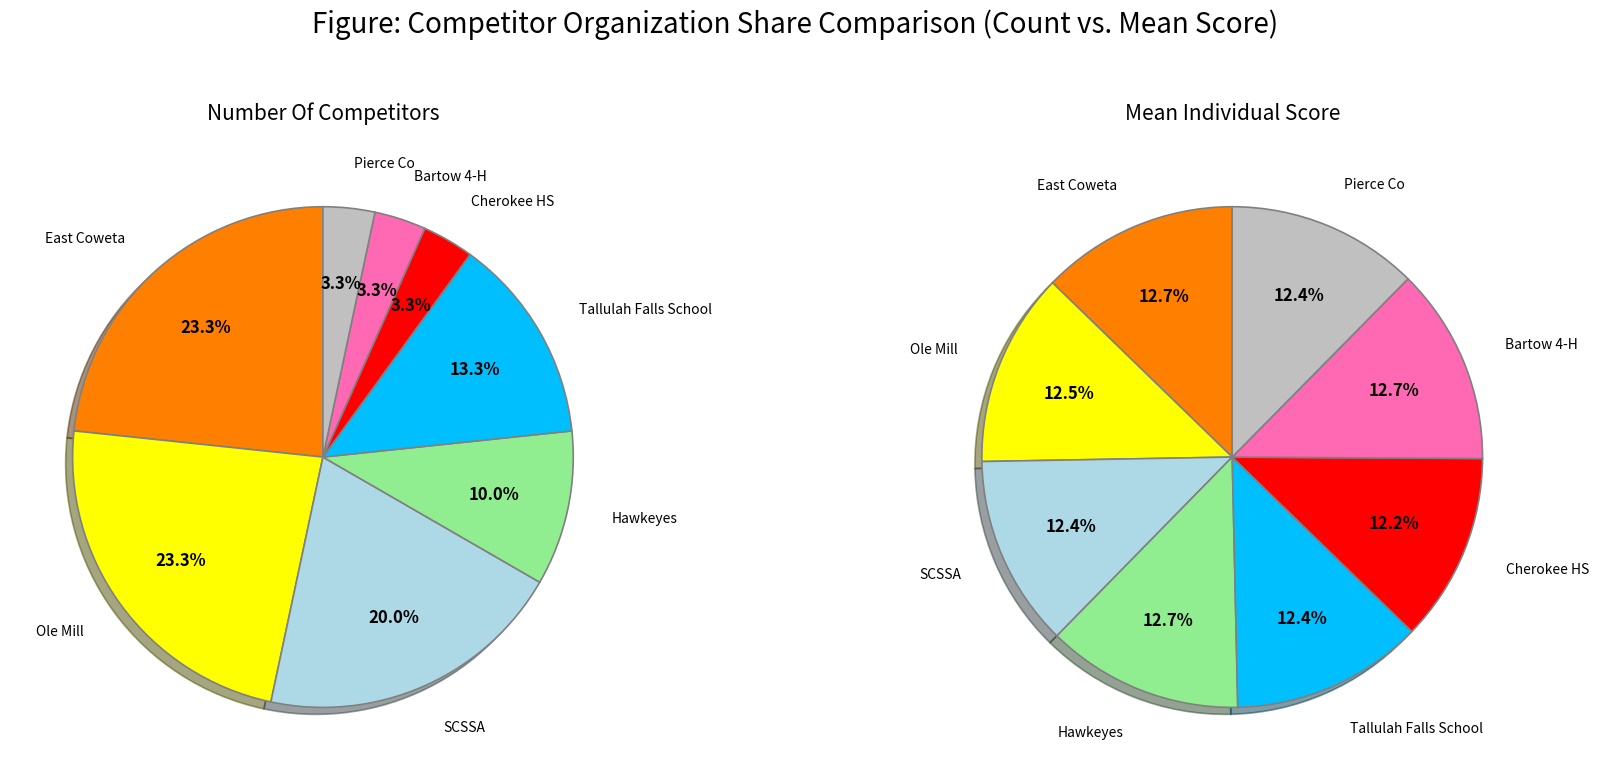

What is the smallest slice in the pie chart?

Cherokee HS